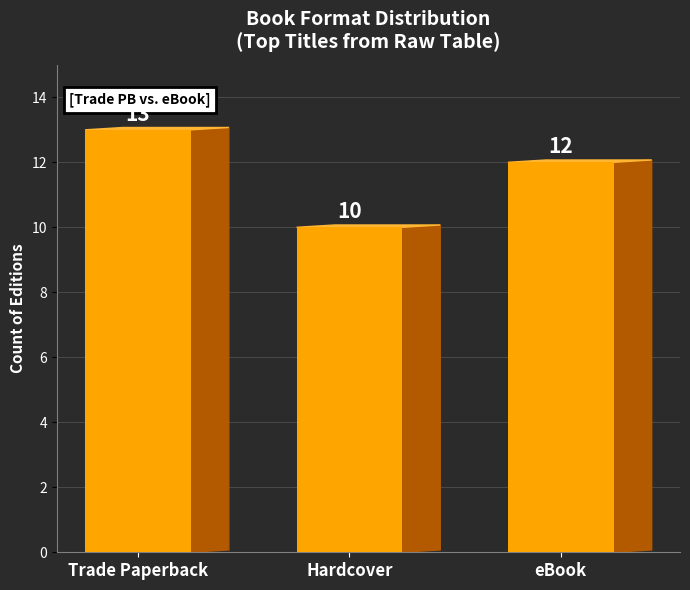

Reading right to left, list all the values displayed in this chart.

eBook=12	Hardcover=10	Trade Paperback=13